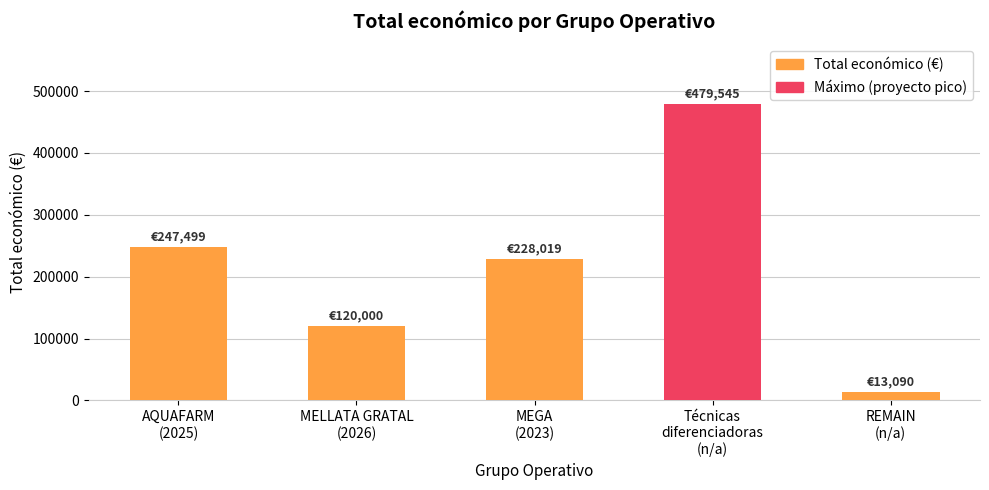

List the labels in order of value, smallest first.

REMAIN
(n/a), MELLATA GRATAL
(2026), MEGA
(2023), AQUAFARM
(2025), Técnicas
diferenciadoras
(n/a)